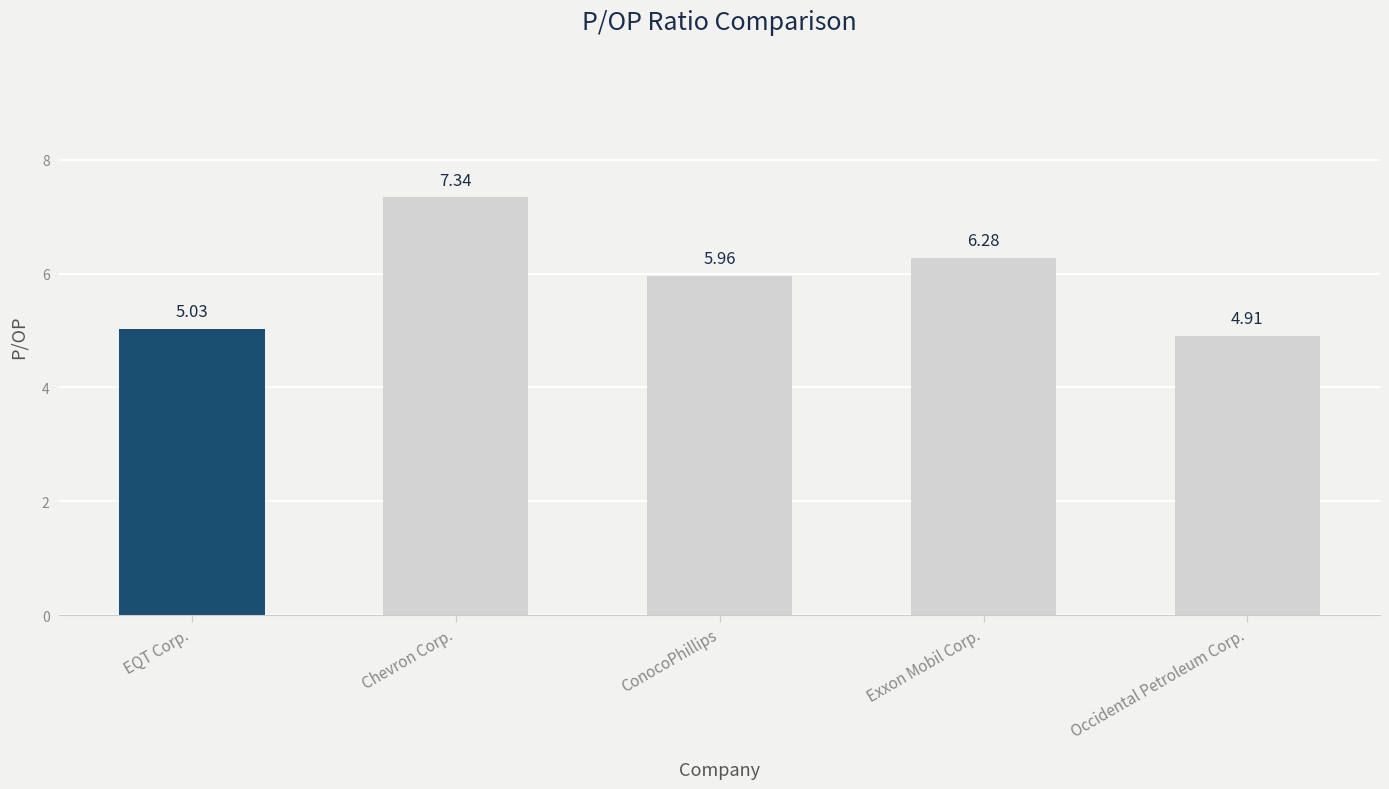

Are the bars grouped side by side (vs. stacked)?

No